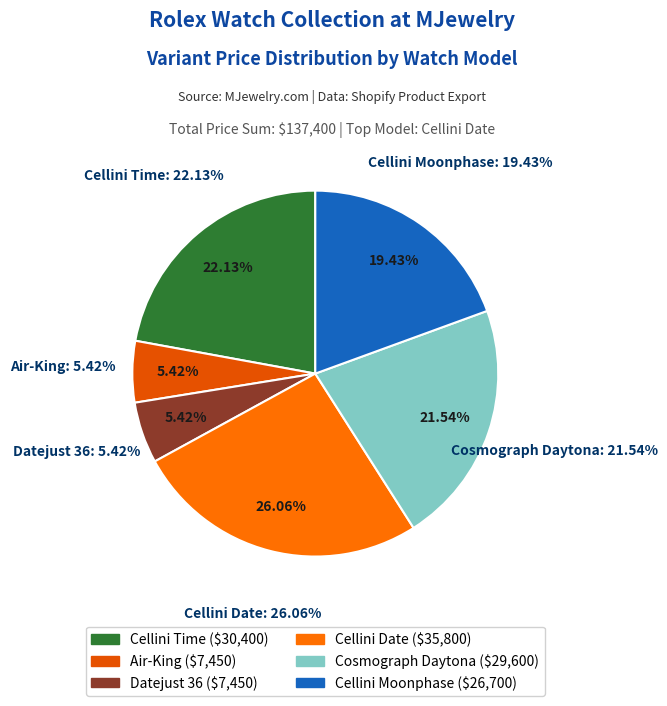

True or false: Cosmograph Daytona accounts for 28% of the total.

False